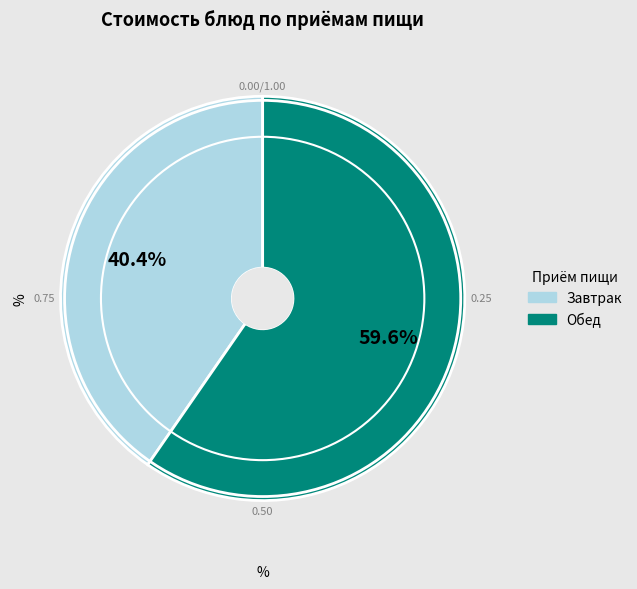

Is there any slice that represents more than half of the pie?

Yes